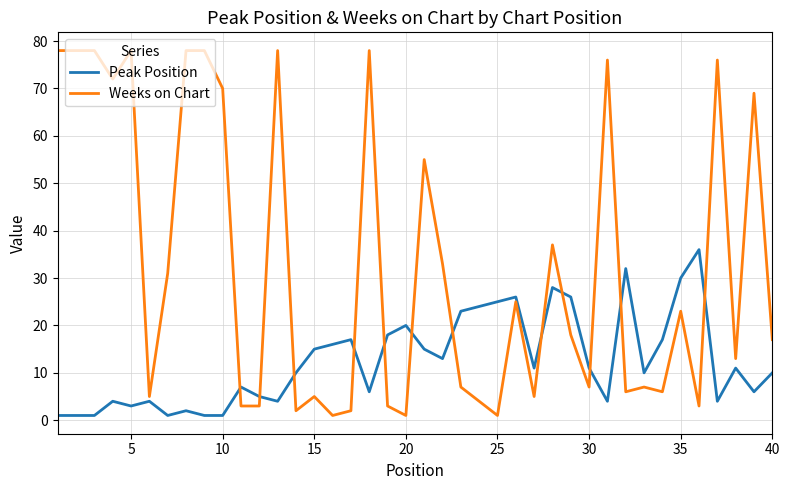

Reading left to right, extract all data points from this chart.

Peak Position: 1	1	1	4	3	4	1	2	1	1	7	5	4	10	15	16	17	6	18	20	15	13	23	24	25	26	11	28	26	11	4	32	10	17	30	36	4	11	6	10
Weeks on Chart: 78	78	78	72	78	5	31	78	78	70	3	3	78	2	5	1	2	78	3	1	55	33	7	4	1	25	5	37	18	7	76	6	7	6	23	3	76	13	69	17